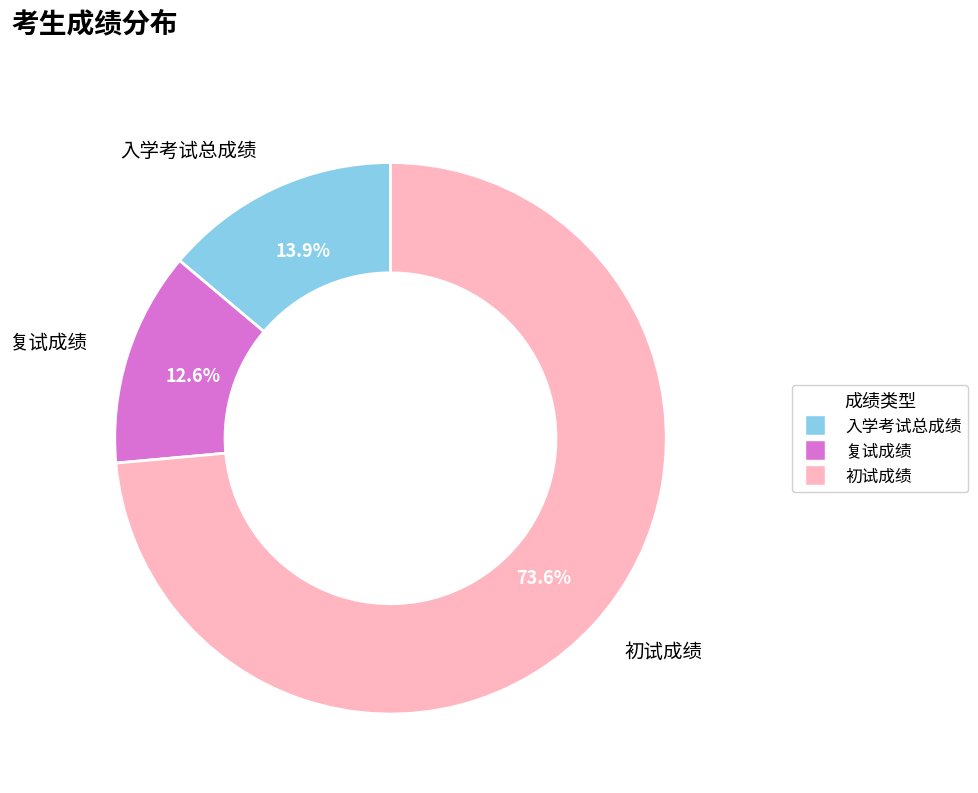

What is the majority slice?

初试成绩